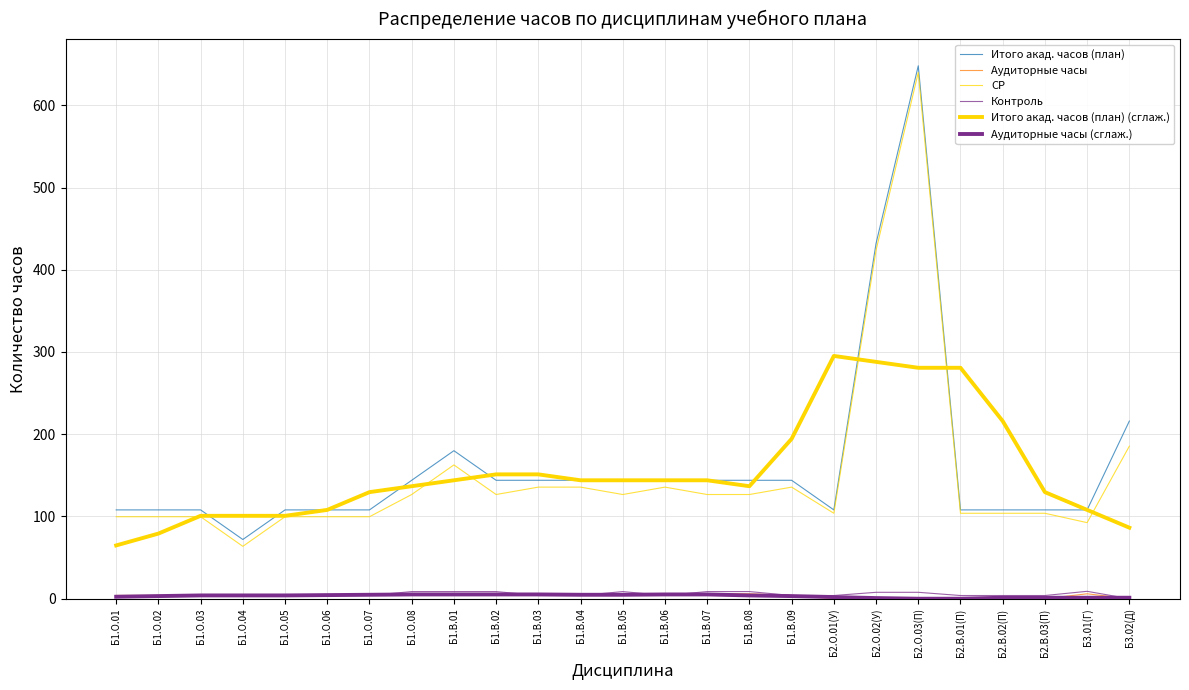

What is the value of the Итого акад. часов (план) (сглаж.) point at the 25th from the left?

86.4